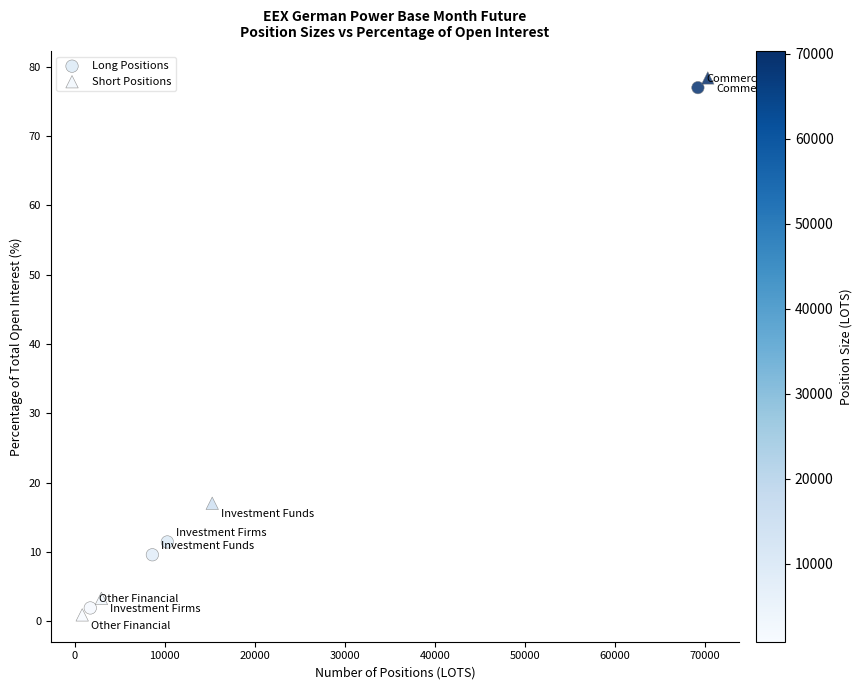

Which series contains the highest Y value?

Short Positions